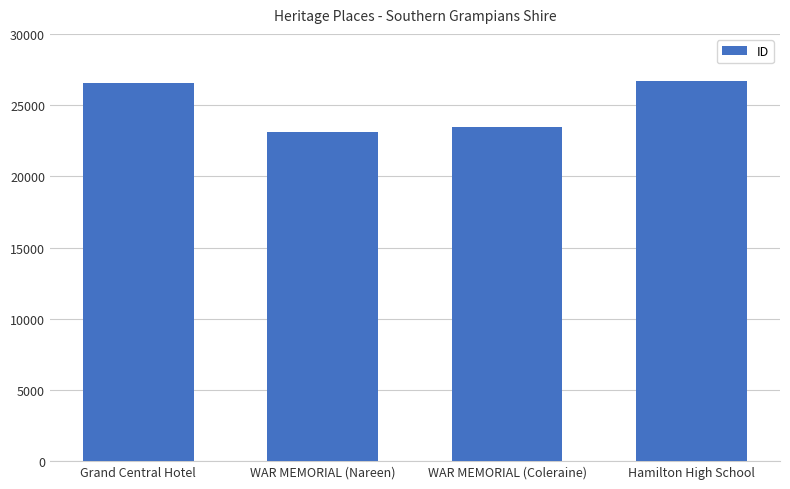

What is the maximum value shown in the chart?

26670